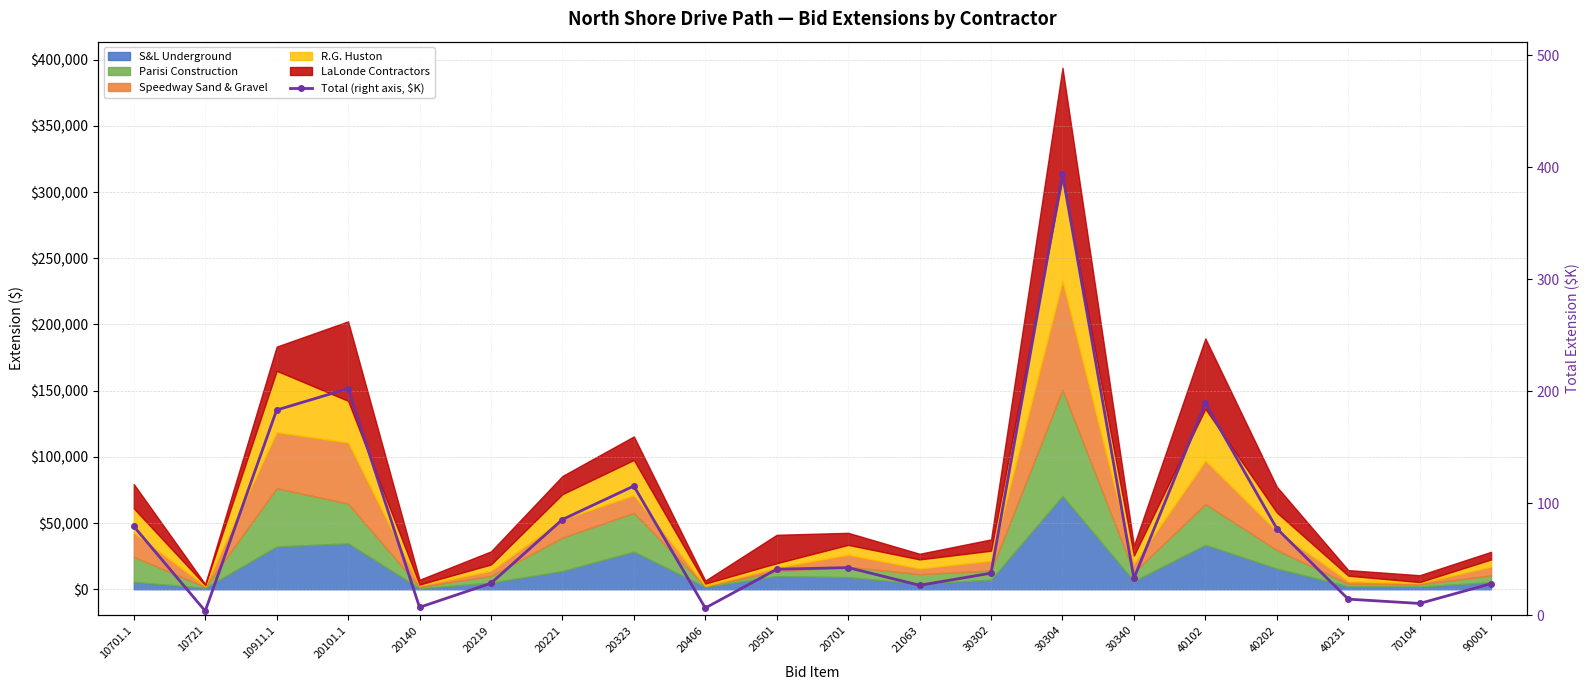

Reading right to left, list all the values displayed in this chart.

28.3	10.6	14.5	77.5	189.5	33.1	393.9	37.7	26.8	42.6	41.2	6.6	115.4	85.6	28.7	7.2	202.3	183.3	3.9	79.5